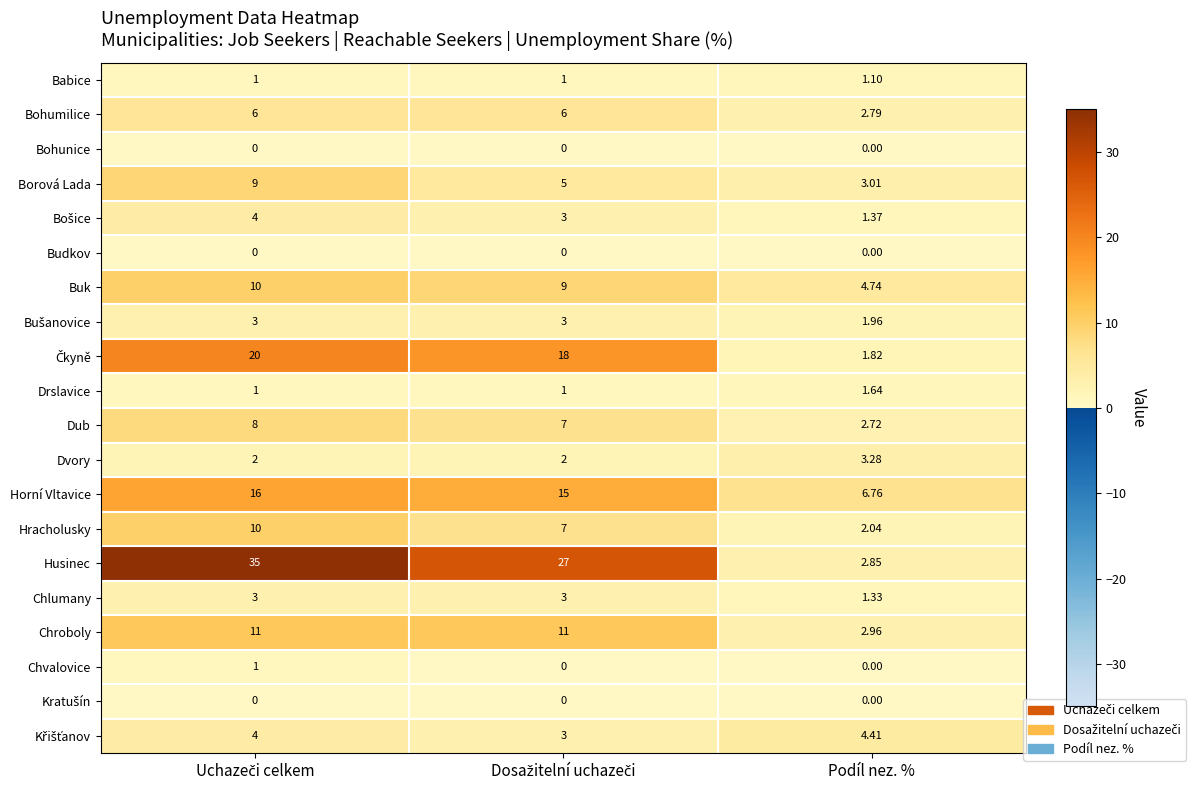

Which series has the largest total across all categories?

Husinec